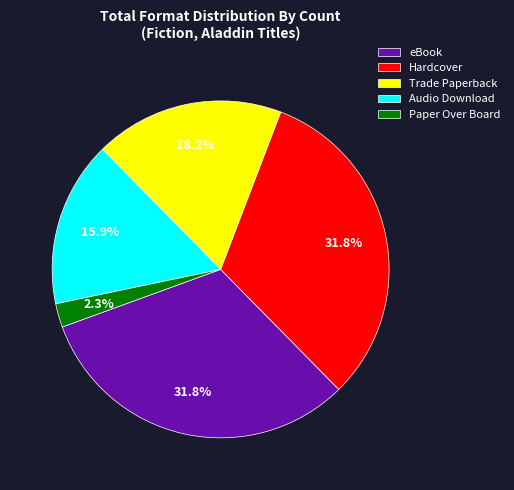

What is the ratio of the value at Hardcover to the value at eBook?

1.0